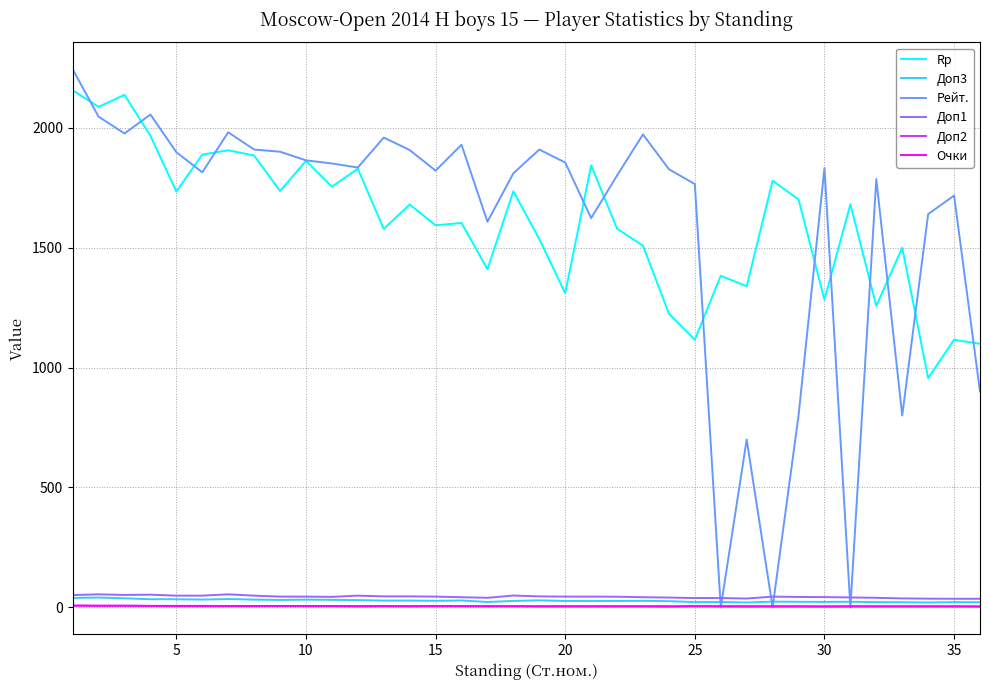

What is the highest value of the Доп1 series?

54.5